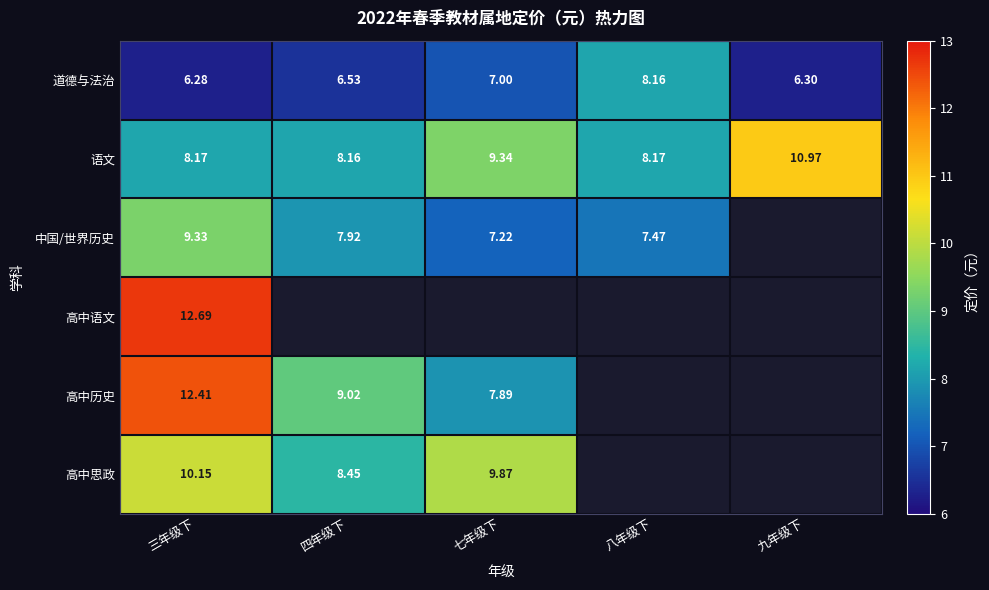

At which label is 语文 closest to 9?

七年级下